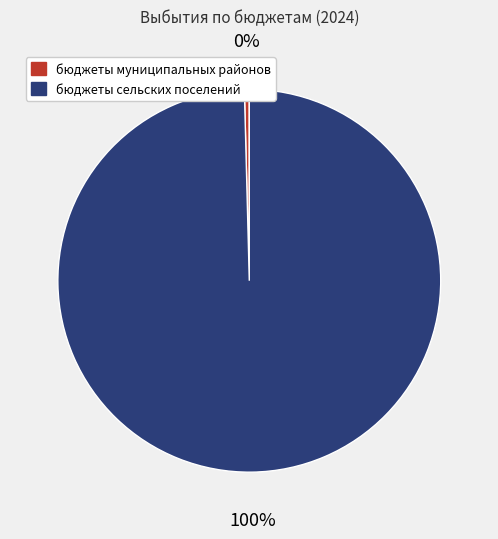

Which slice represents more than half of the pie?

бюджеты сельских поселений